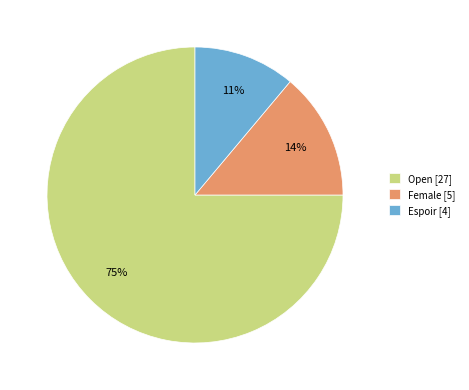

To the nearest percent, what is the difference between the largest and smallest slice percentages?

64%